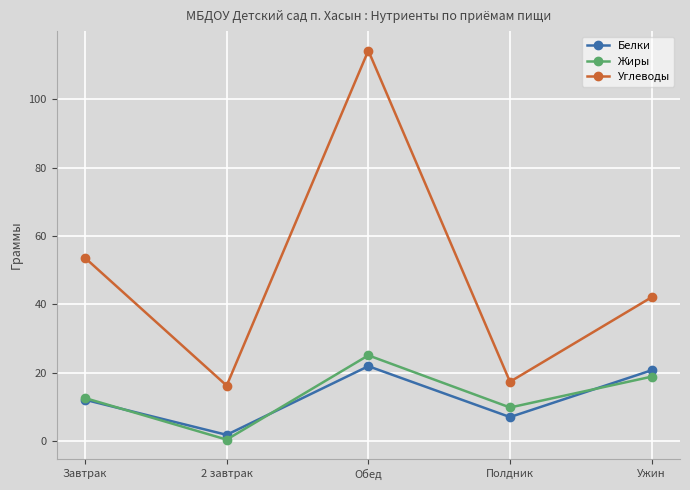

List the series in order of their peak value, lowest first.

Белки, Жиры, Углеводы